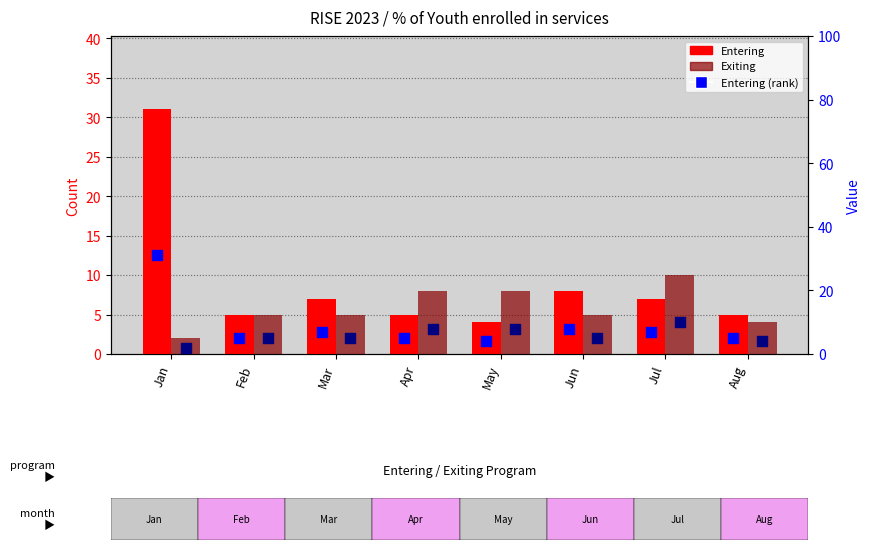

At how many categories does at least one series exceed 8?

2